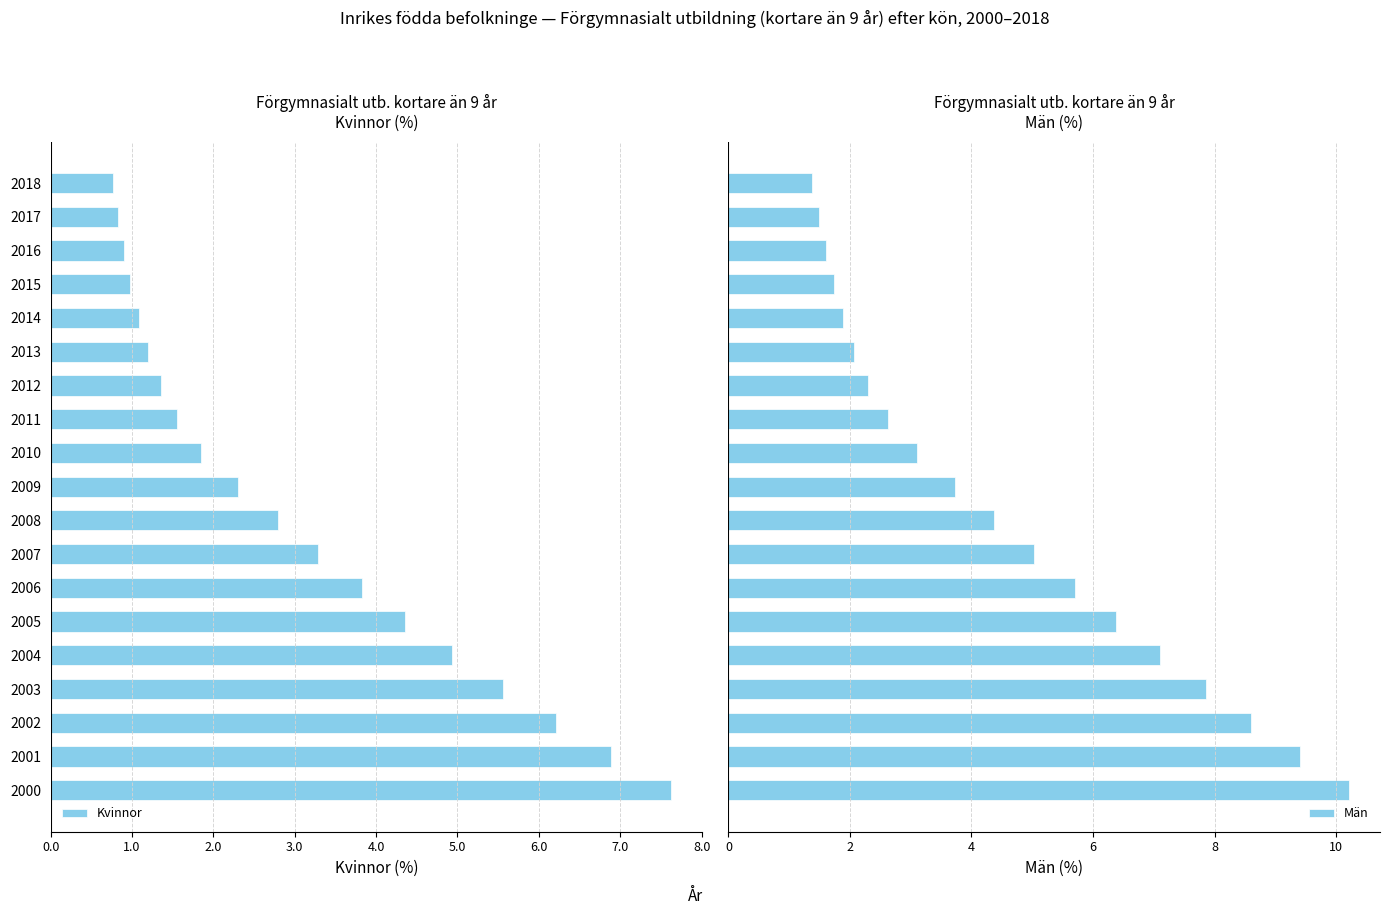

What is the difference between the second highest and second lowest values in the Män series?

7.9